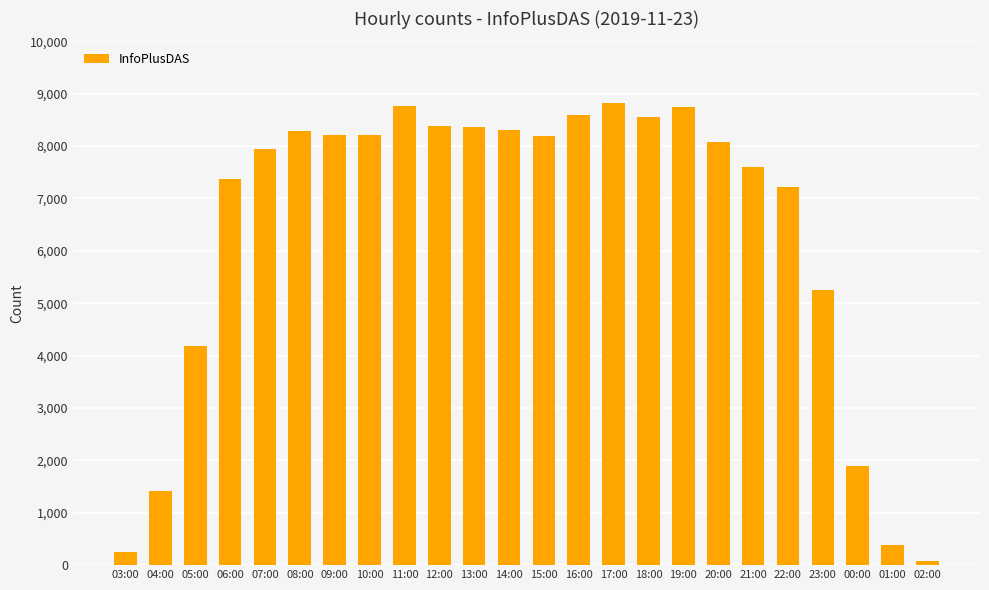

Is it true that the value at 21:00 is 7606?

True